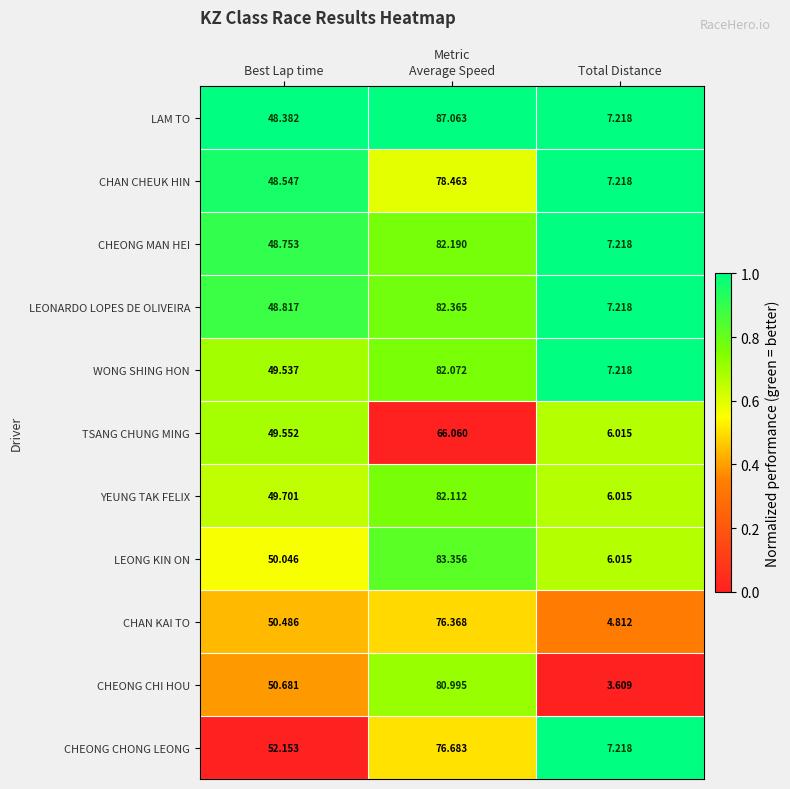

Which category has the highest value across all series?

Average Speed